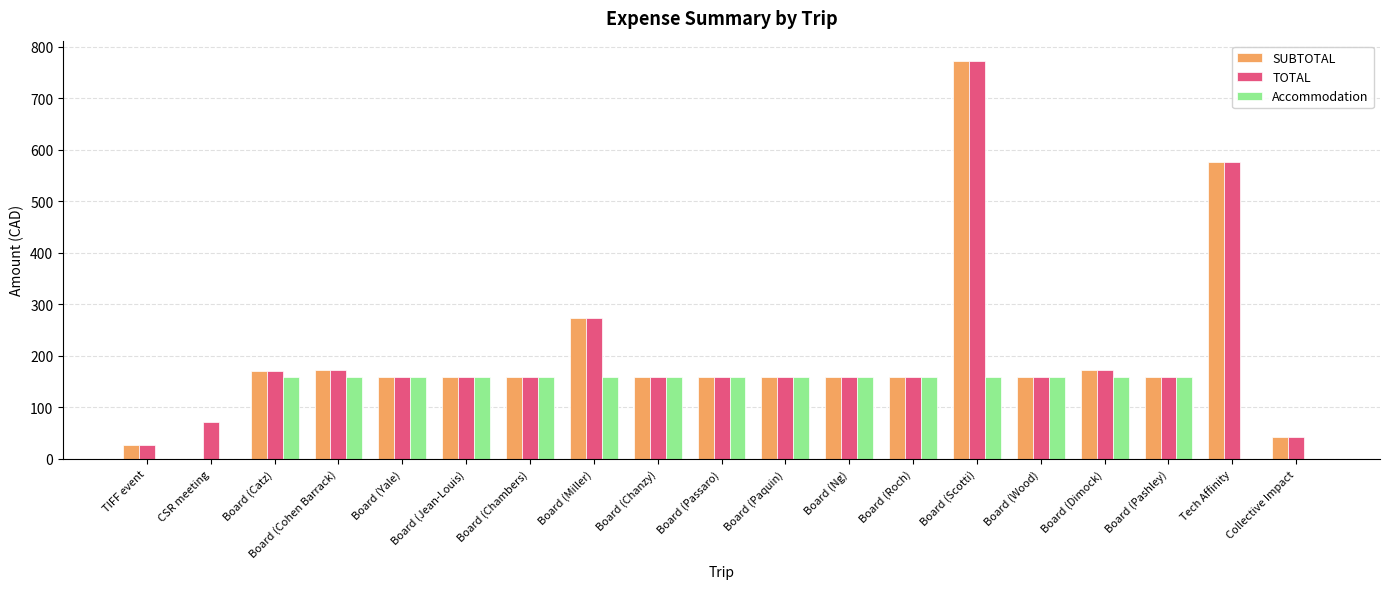

What is the sum of all Accommodation values?

2385.0